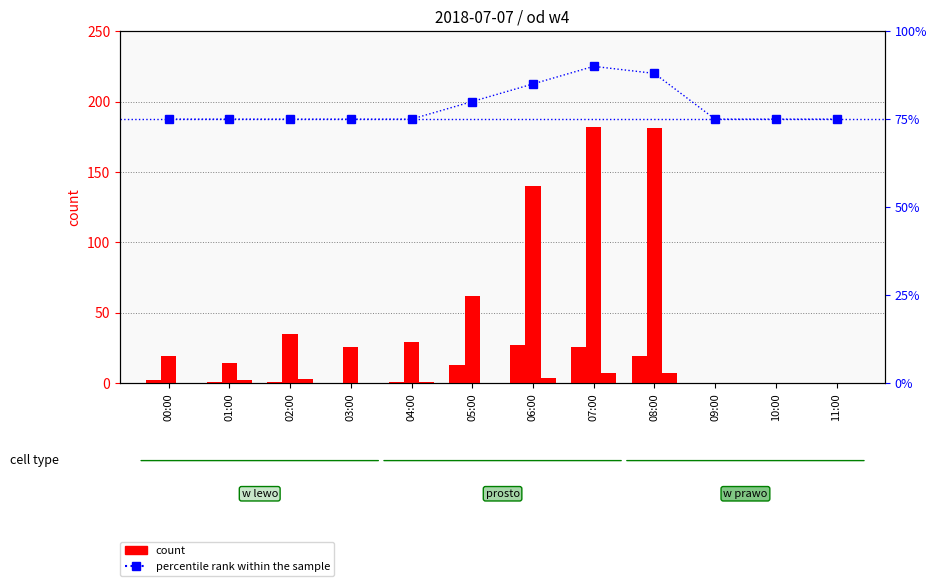

How many data points does each series have?

12